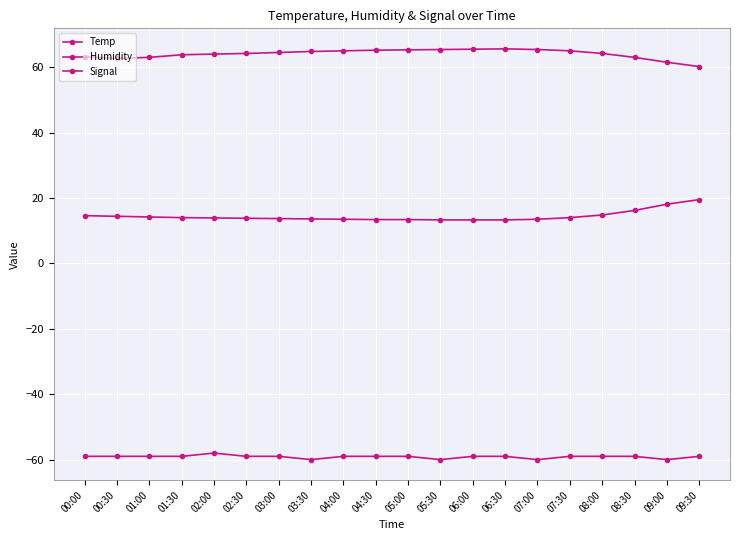

What is the total value across all series at 06:00?

19.8